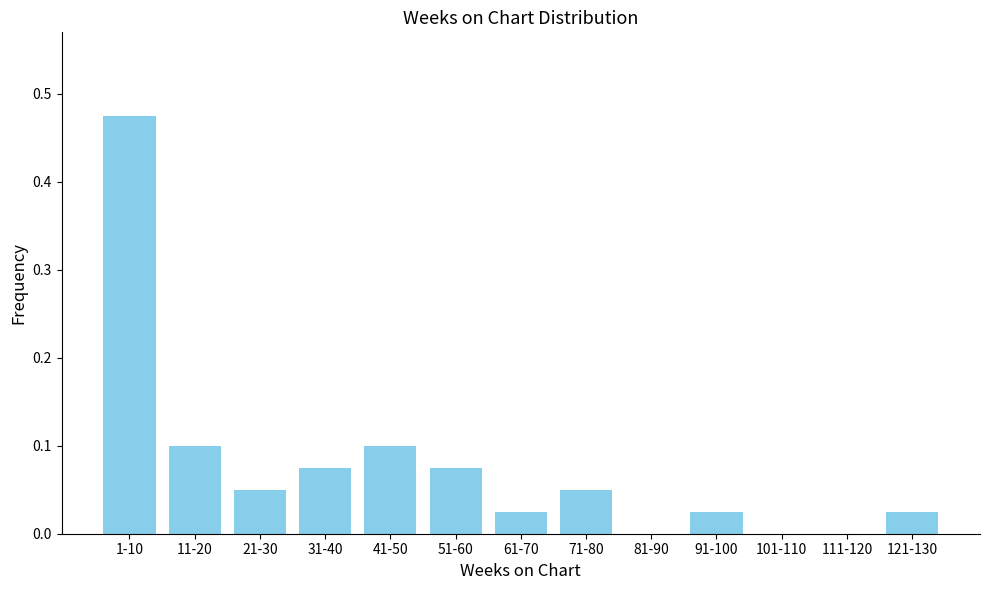

The chart shows a value of 0.0 at 51-60. True or false?

False